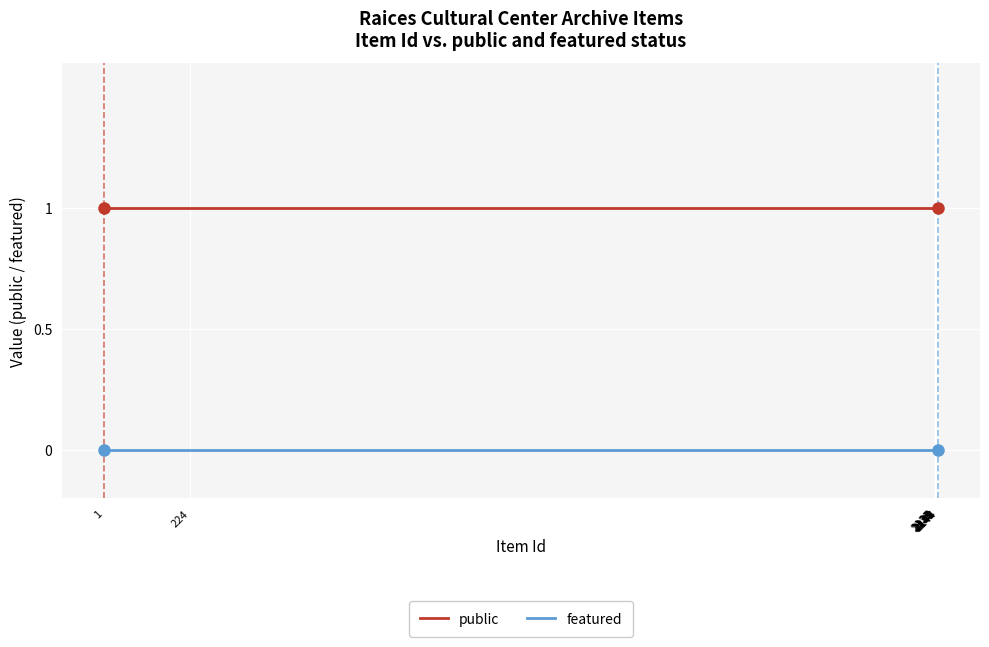

What are all the series names shown in the legend?

public, featured